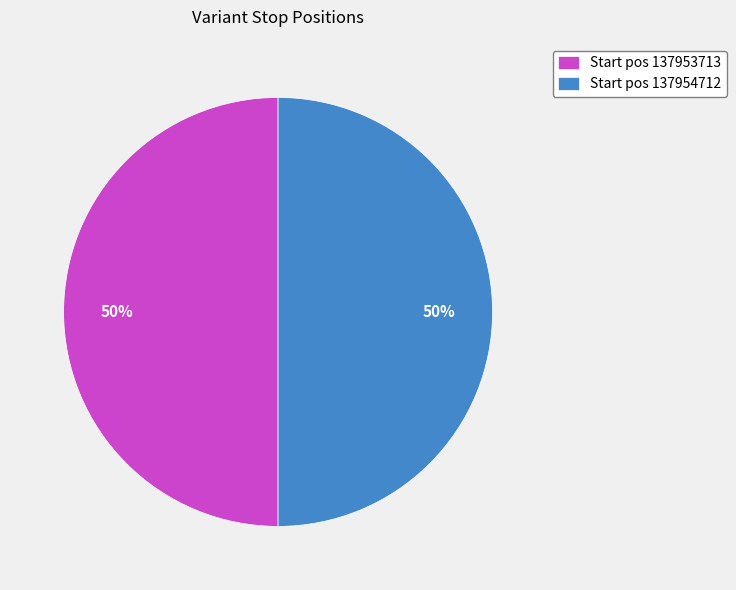

To the nearest percent, what percentage of the pie is Start pos 137954712?

50%